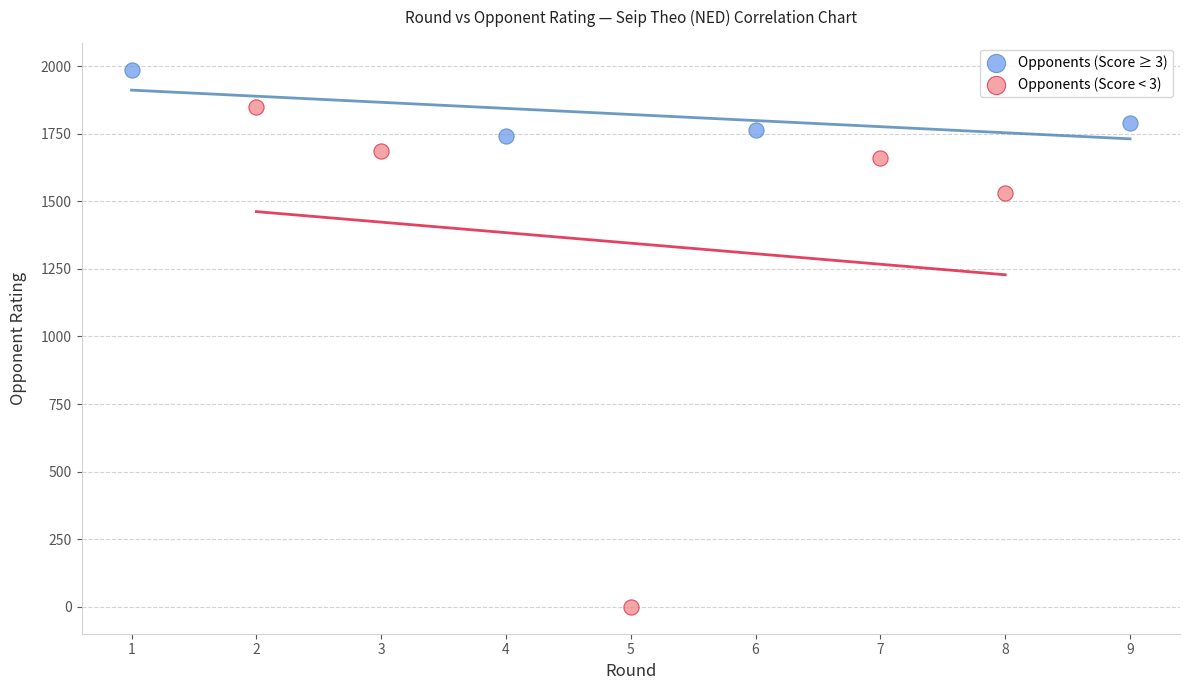

Which series has the widest spread of Y values?

Opponents (Score < 3)